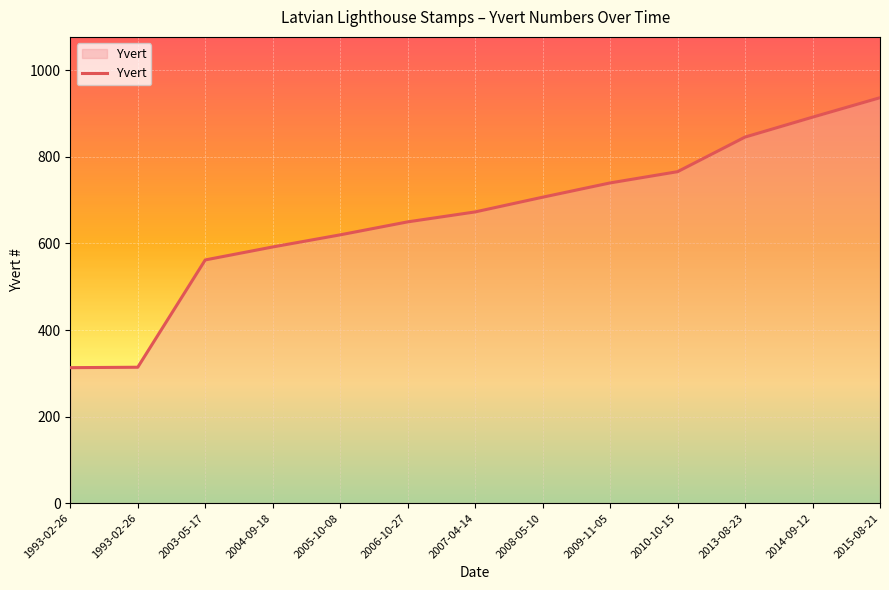

Does the chart have visible grid lines?

Yes